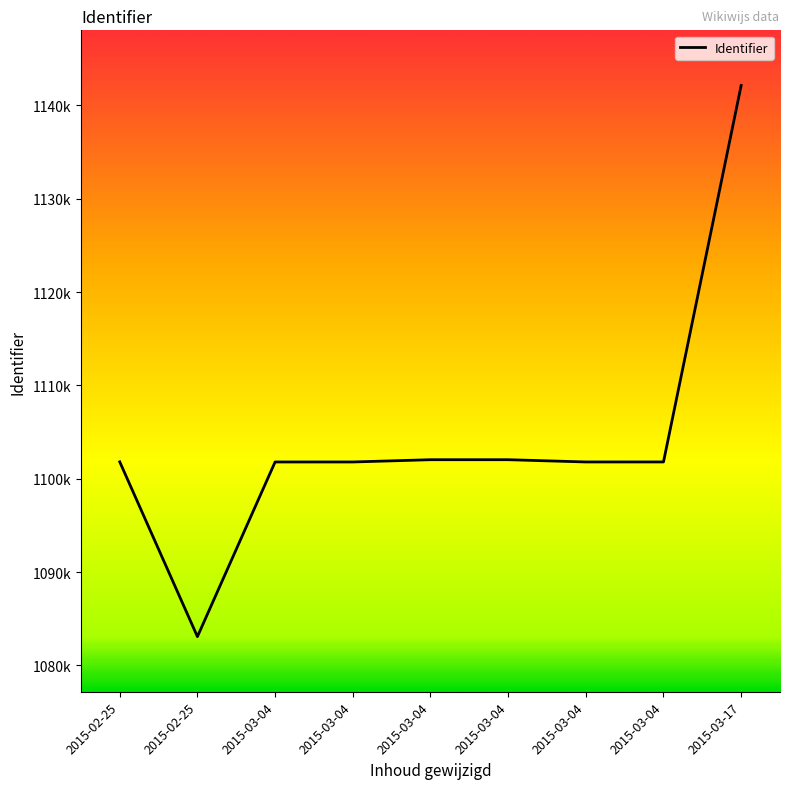

How many interior local valleys (lower than both neighbors) does the data have?

2